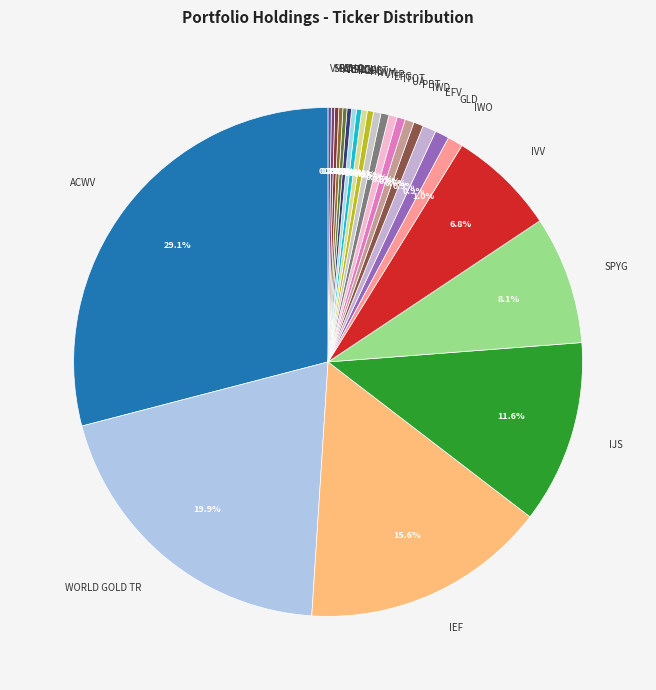

Approximately how many times larger is the value at ACWV compared to IEF?

1.9